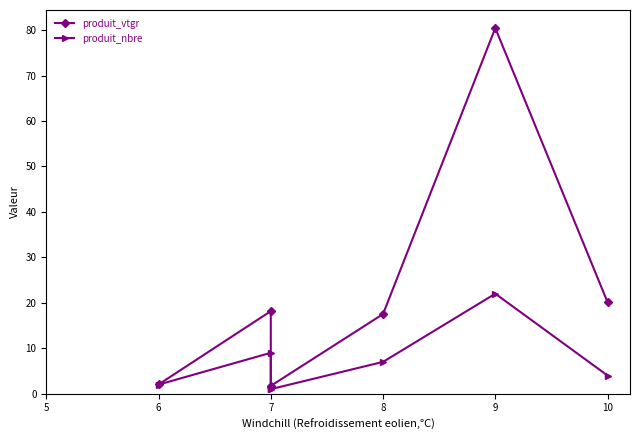

True or false: produit_vtgr and produit_nbre intersect in this chart.

False